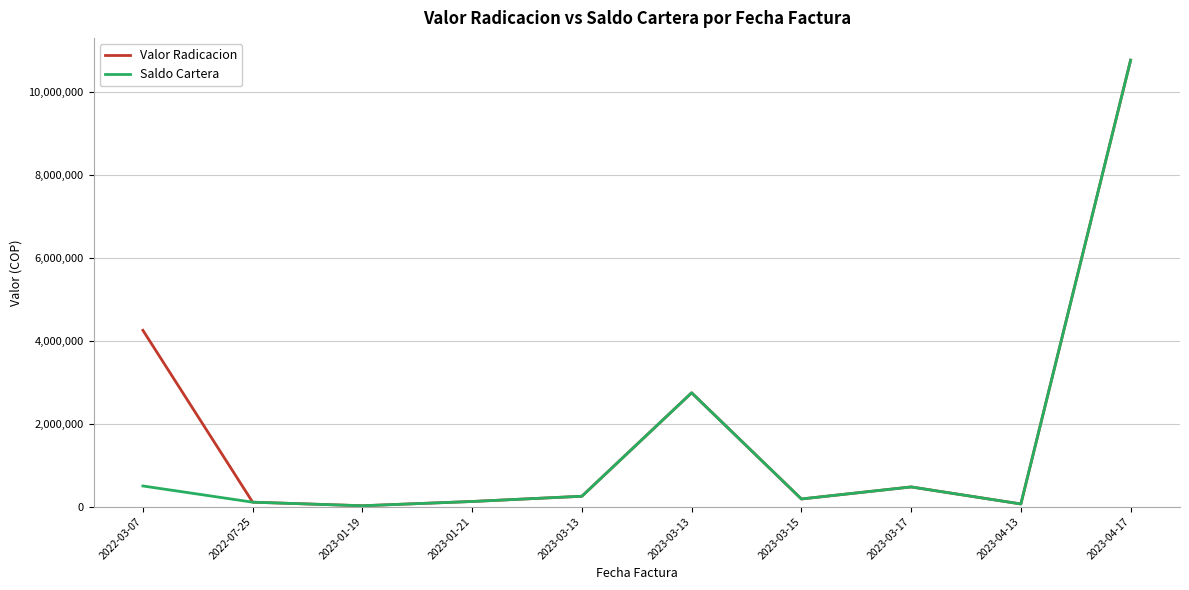

What is the label of the 6th point from the right?

2023-03-13